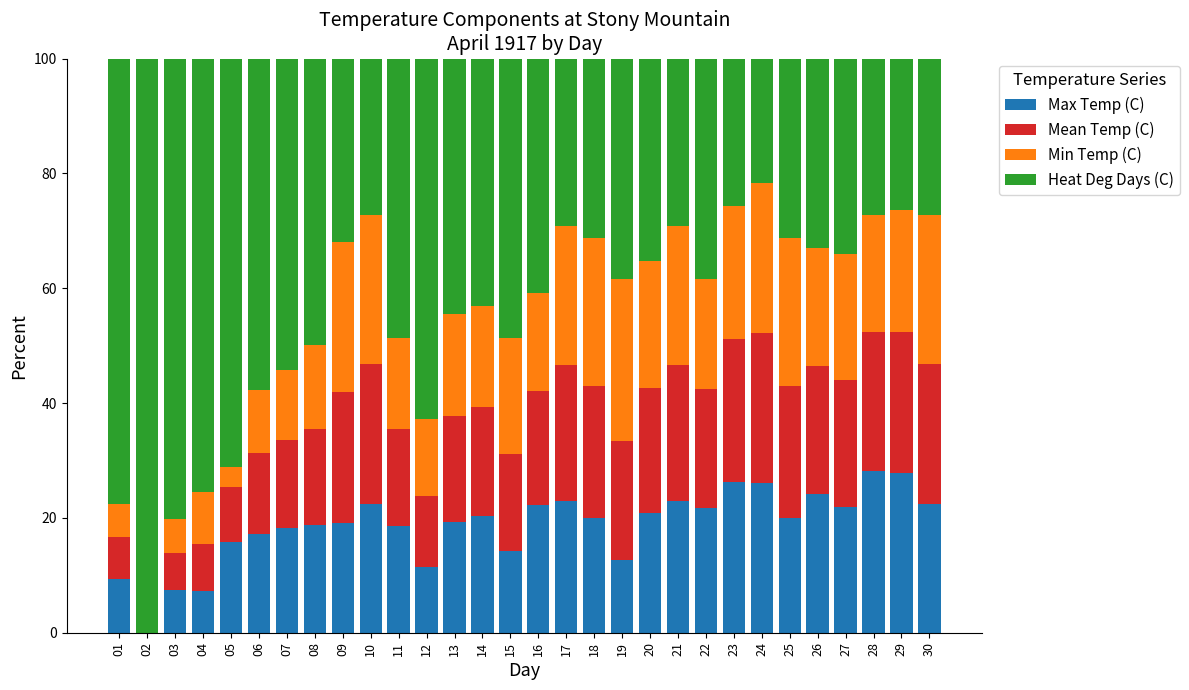

How many series are shown in this chart?

4